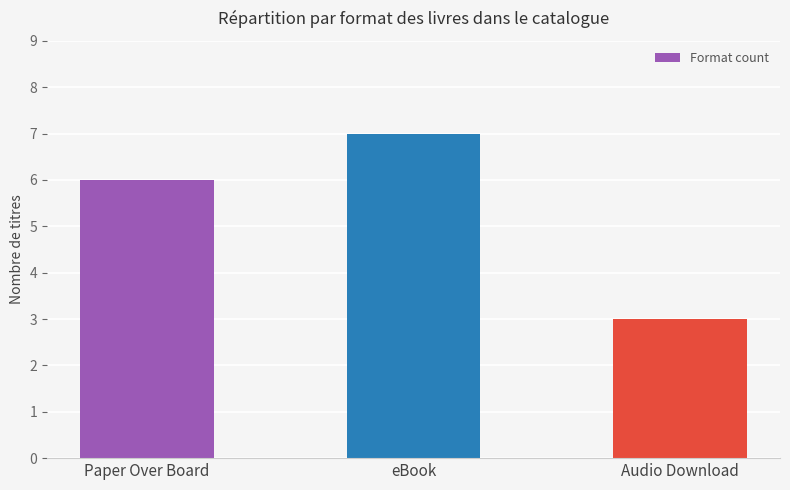

True or false: the data shows 6 at Paper Over Board.

True